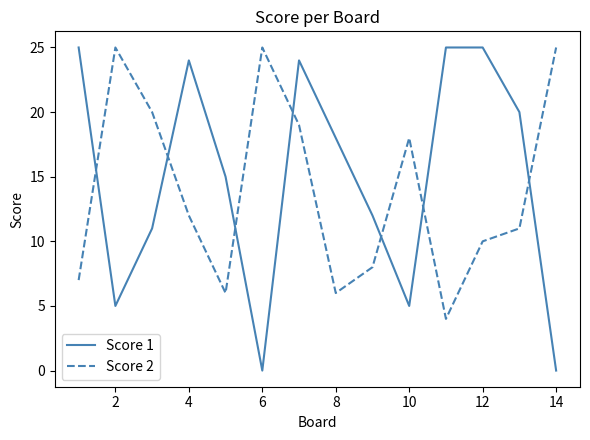

How many intersections are there between Score 2 and Score 1?

7